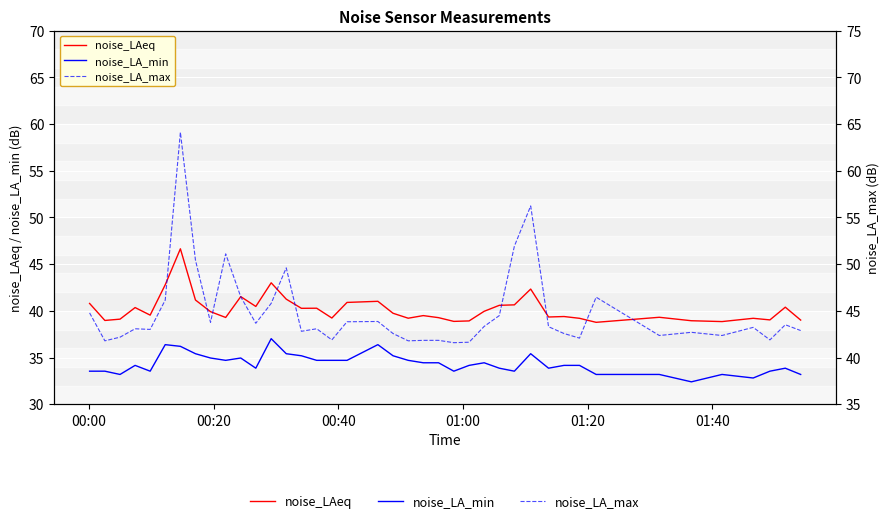

Reading left to right, list all the values displayed in this chart.

noise_LAeq: 40.8	39.0	39.1	40.4	39.5	42.8	46.6	41.2	39.9	39.3	41.5	40.5	43.0	41.2	40.3	40.3	39.2	40.9	41.0	39.7	39.2	39.5	39.3	38.9	38.9	40.0	40.6	40.6	42.3	39.3	39.4	39.2	38.8	39.3	38.9	38.9	39.2	39.0	40.4	39.0
noise_LA_min: 33.5	33.5	33.2	34.2	33.5	36.4	36.2	35.4	35.0	34.7	35.0	33.9	37.0	35.4	35.2	34.7	34.7	34.7	36.4	35.2	34.7	34.4	34.4	33.5	34.2	34.4	33.9	33.5	35.4	33.9	34.2	34.2	33.2	33.2	32.4	33.2	32.8	33.5	33.9	33.2
noise_LA_max: 44.8	41.8	42.2	43.1	43.0	46.1	64.1	50.4	43.8	51.1	46.5	43.7	45.8	49.6	42.8	43.1	41.9	43.8	43.9	42.6	41.8	41.8	41.8	41.6	41.6	43.3	44.5	51.9	56.2	43.3	42.6	42.1	46.5	42.4	42.7	42.4	43.2	41.9	43.5	42.9